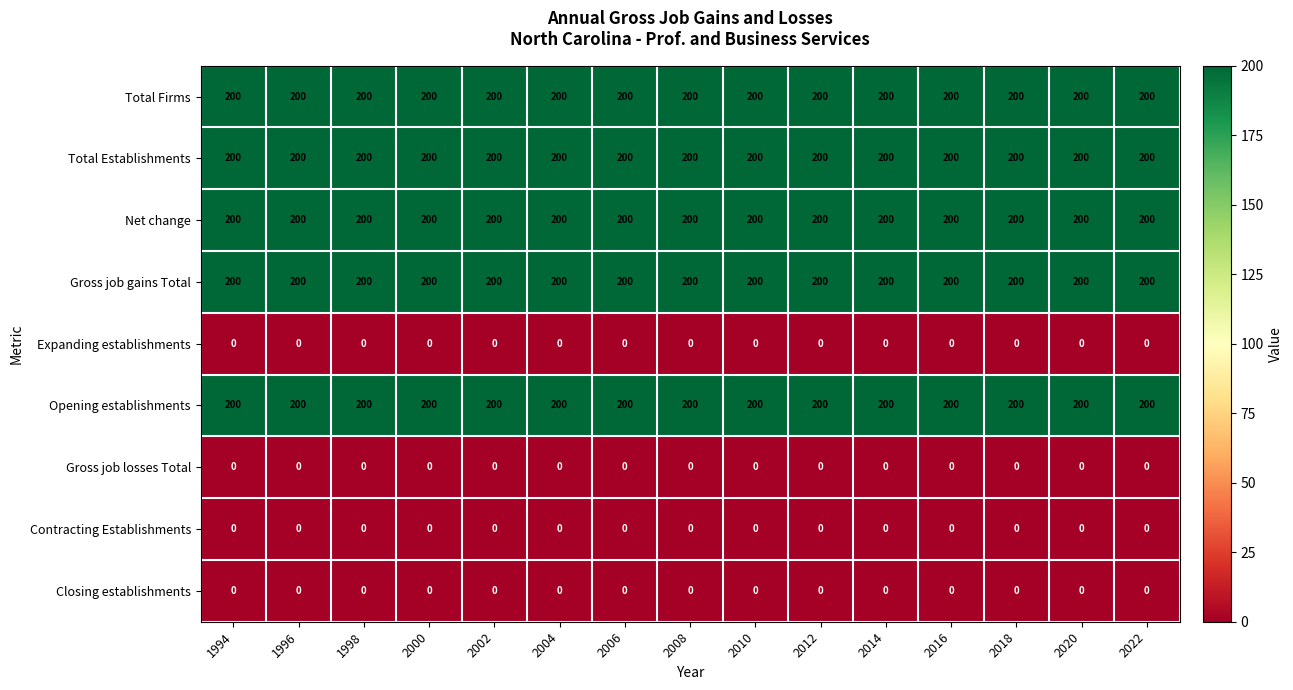

What is the minimum value for Opening establishments?

200